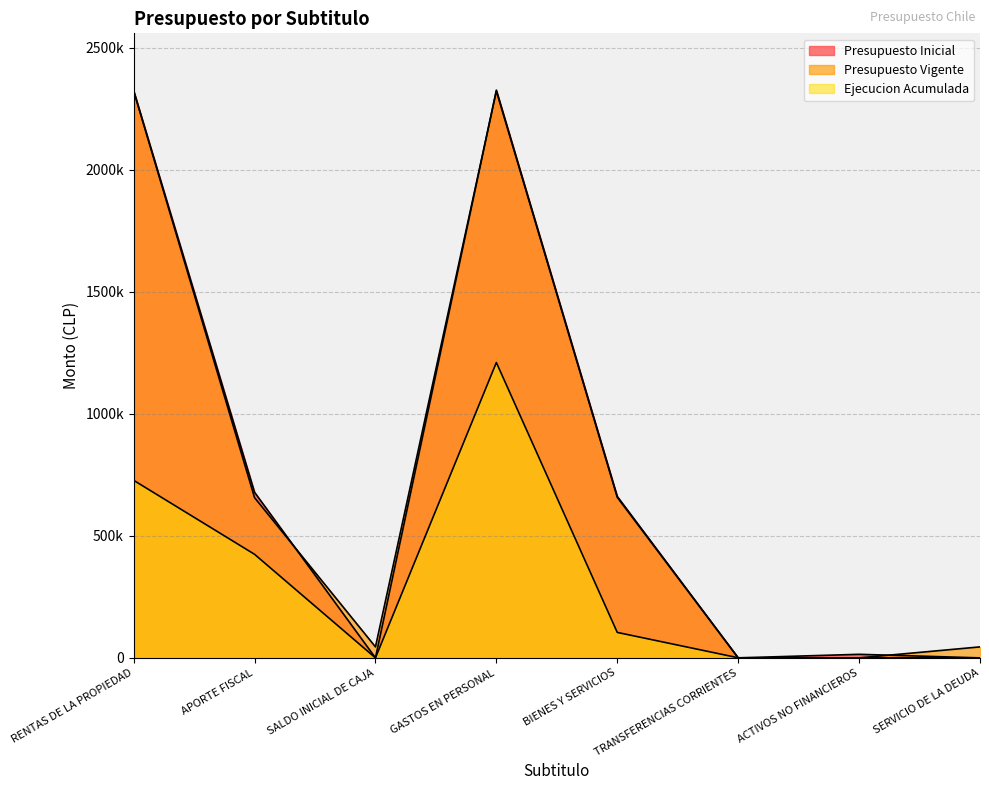

What are all the series names shown in the legend?

Presupuesto Inicial, Presupuesto Vigente, Ejecucion Acumulada